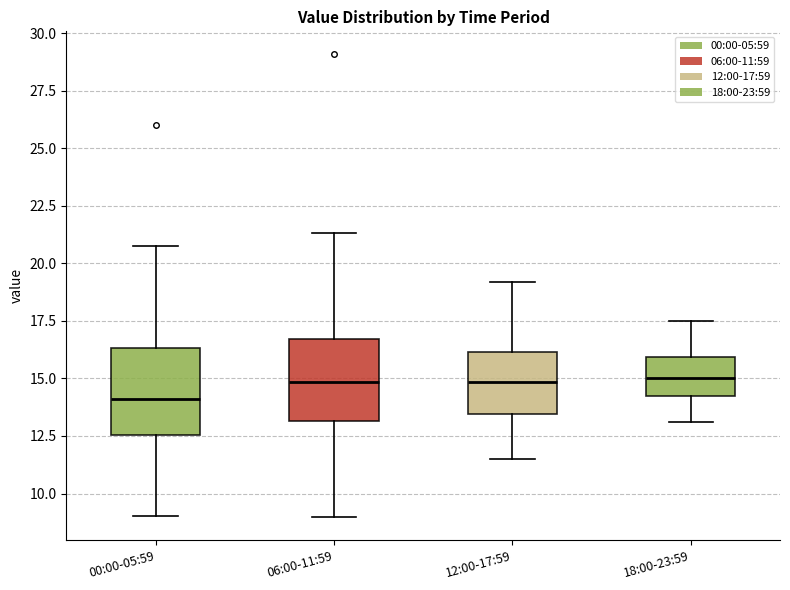

Which box's median line is the lowest?

00:00-05:59